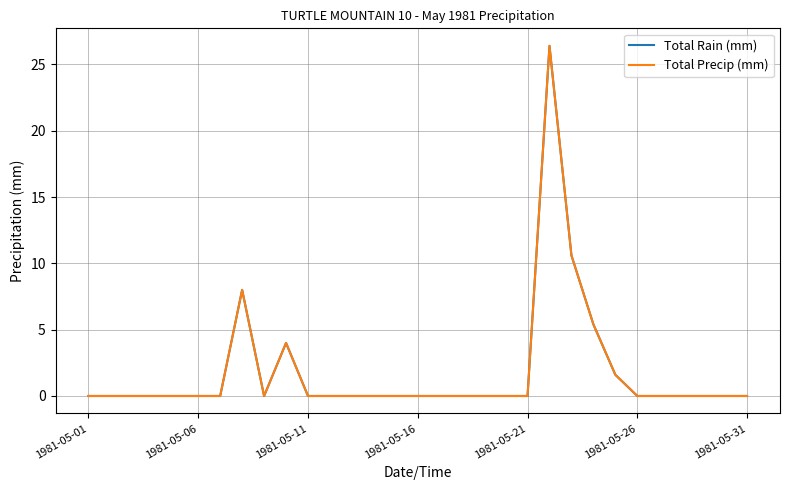

Does the chart display data point markers on the line(s)?

No